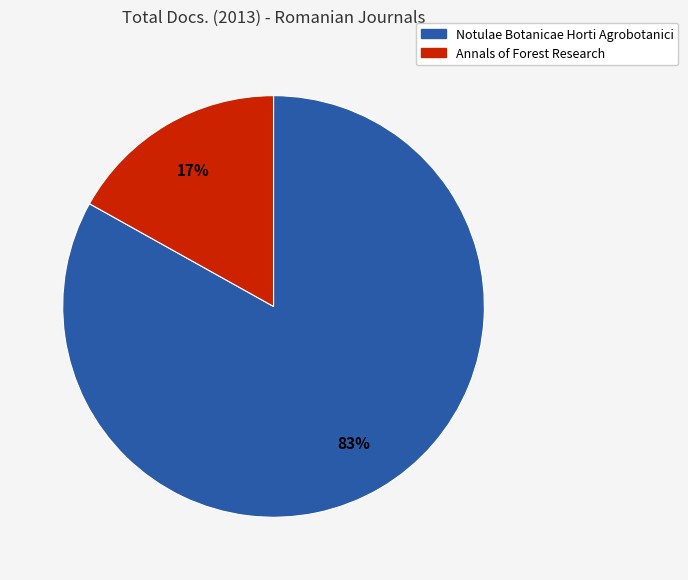

To the nearest percent, what percentage of the pie is Notulae Botanicae Horti Agrobotanici?

83%